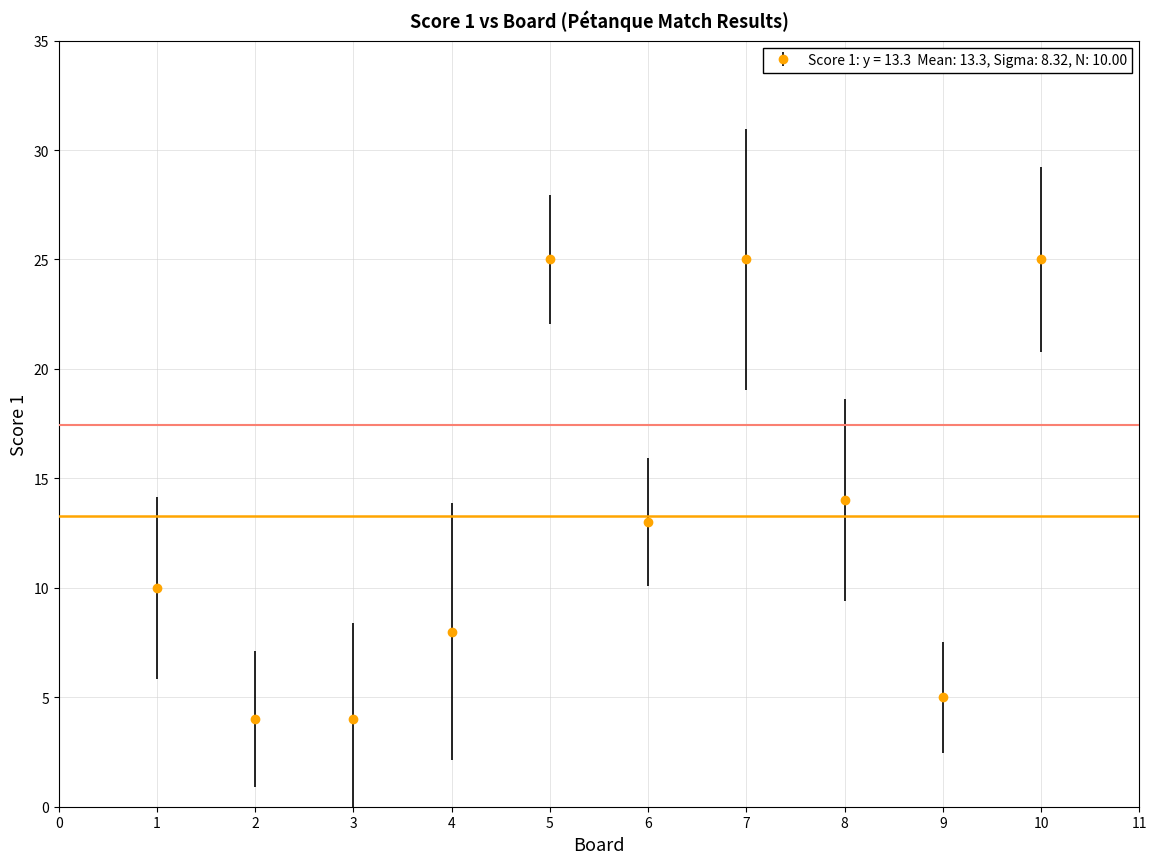

What is the value of the 2nd point from the left?

4